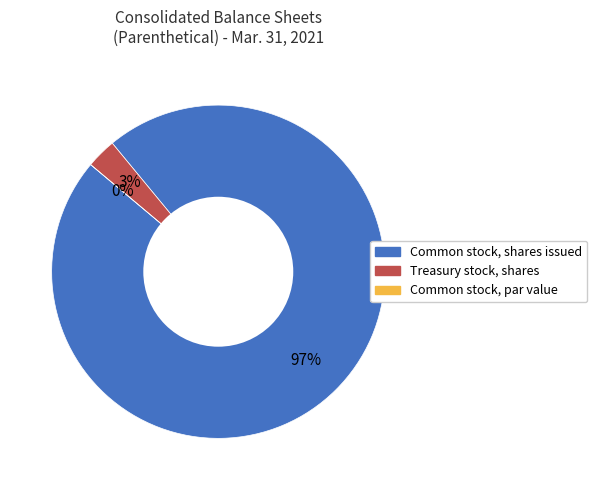

Which slice represents more than half of the pie?

Common stock, shares issued